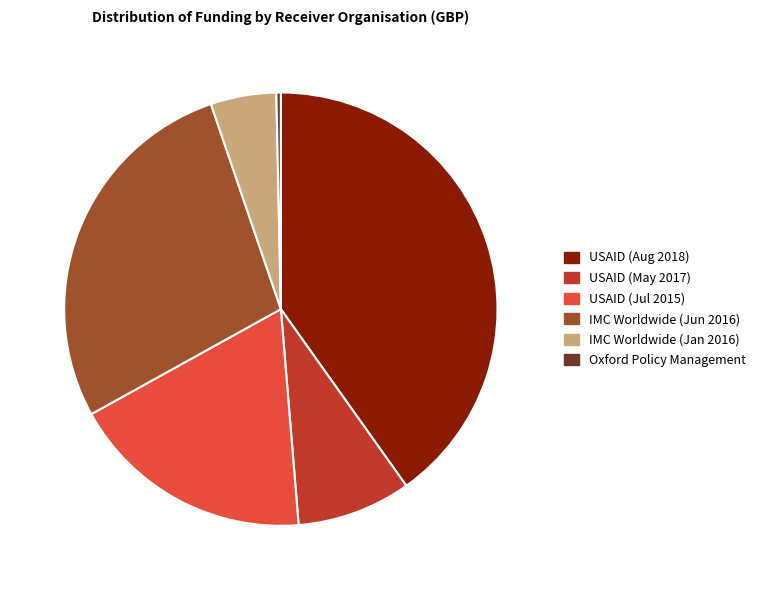

Is it true that USAID (Aug 2018) is 40% of the pie?

True